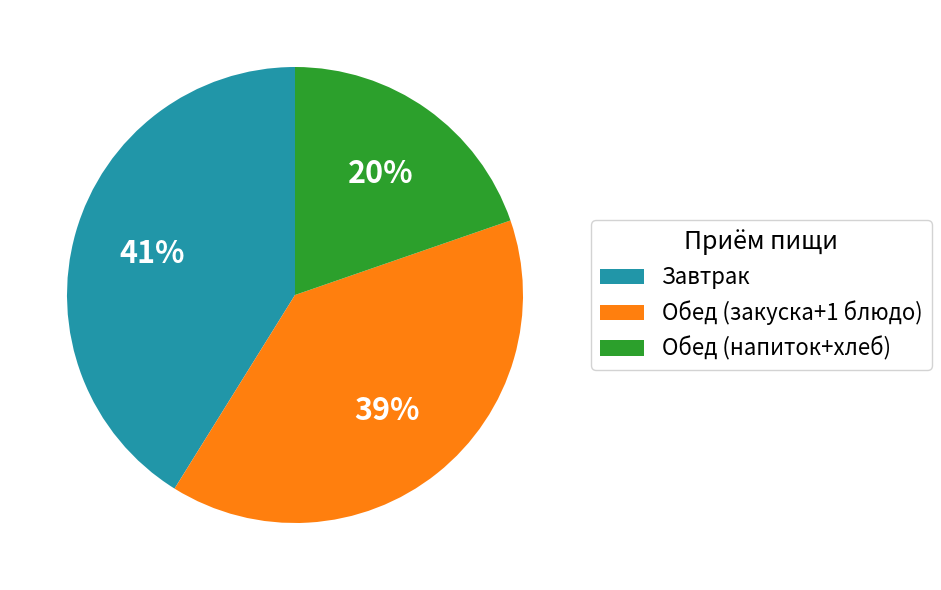

To the nearest percent, what is the average slice percentage?

33%